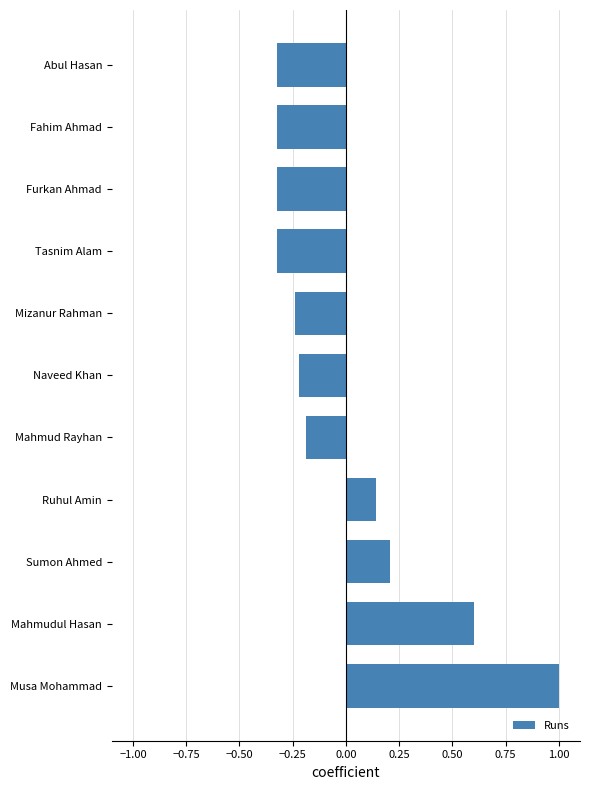

At which label is the value closest to 0?

Ruhul Amin